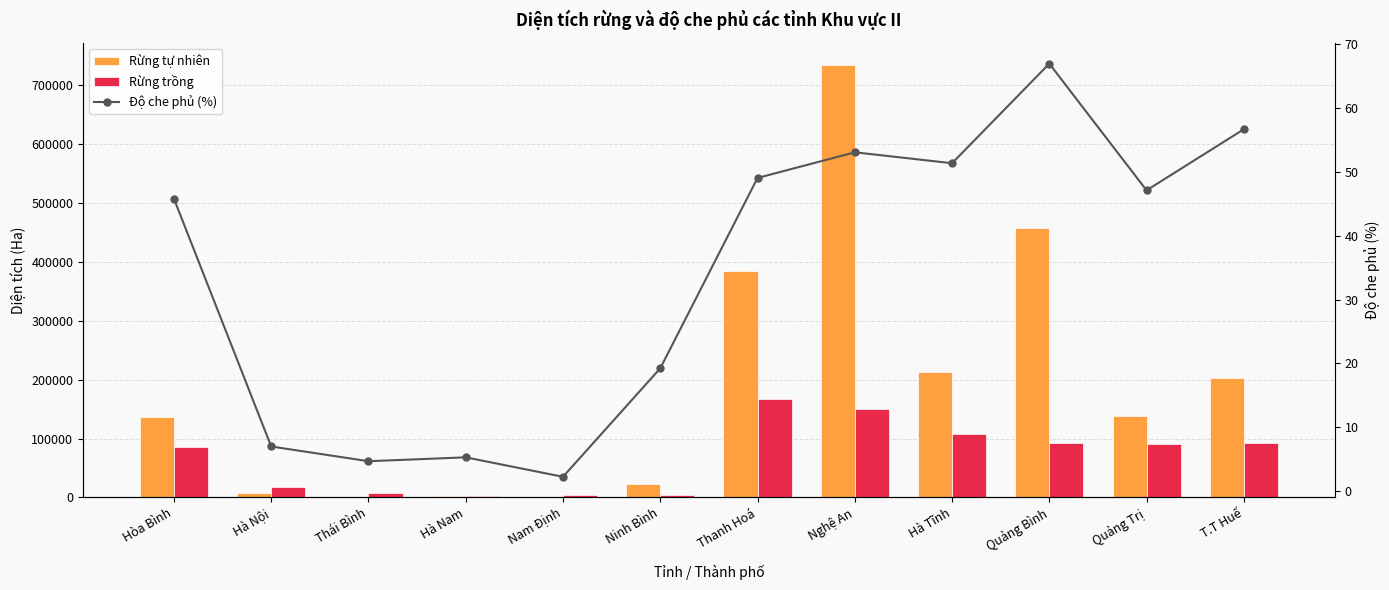

At which label does Rừng tự nhiên first exceed 138806?

Thanh Hoá